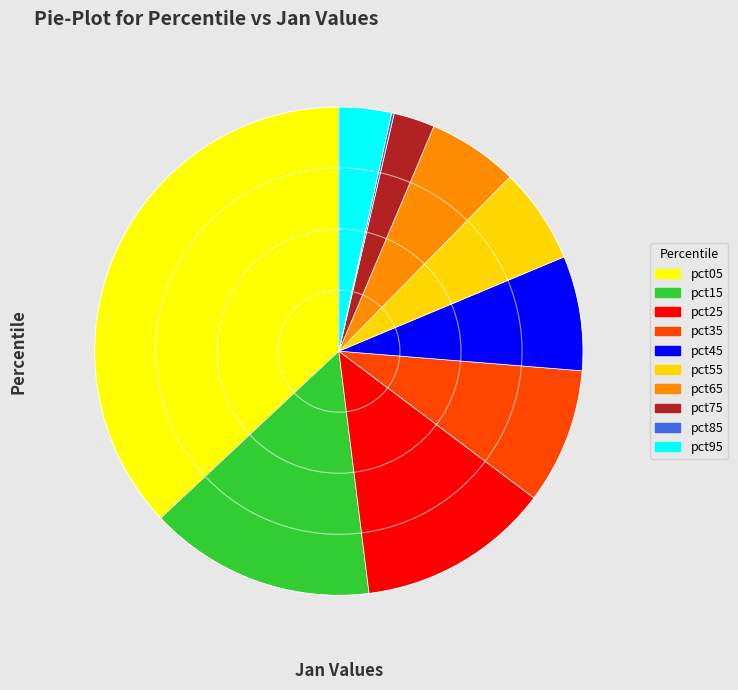

Is the sum of pct15 and pct45 greater than half?

No